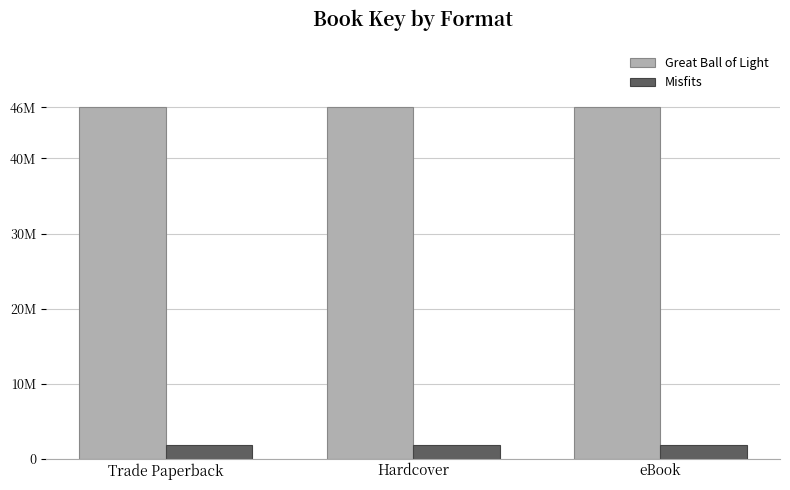

Are the bars horizontal?

No